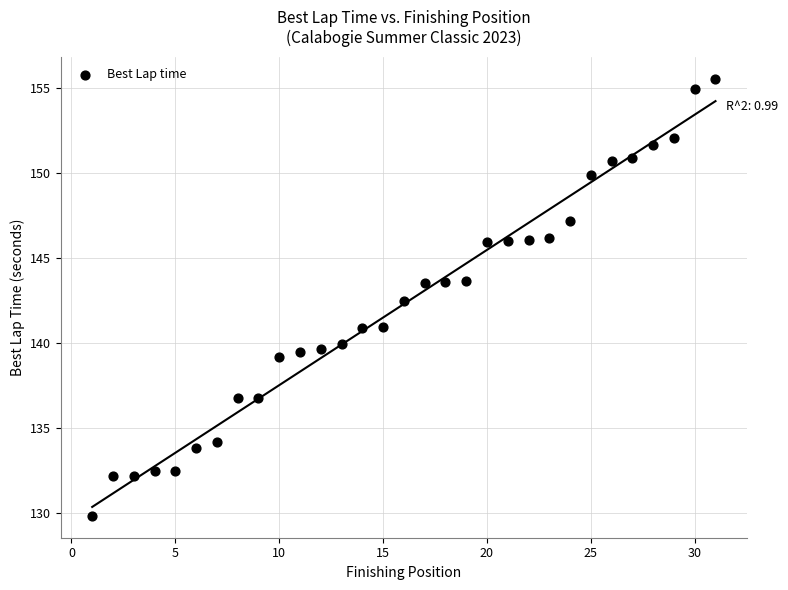

What is the range of Y values (max minus min)?

25.7